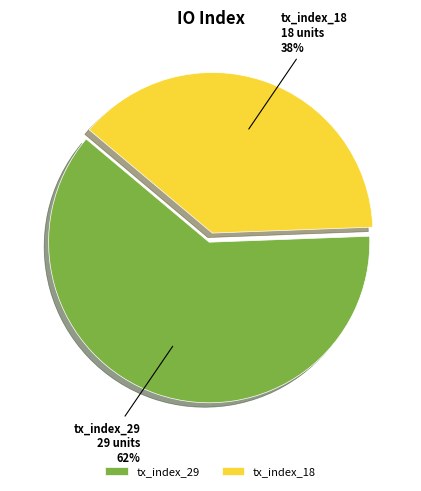

To the nearest percent, what is the combined percentage of tx_index_29 and tx_index_18?

100%